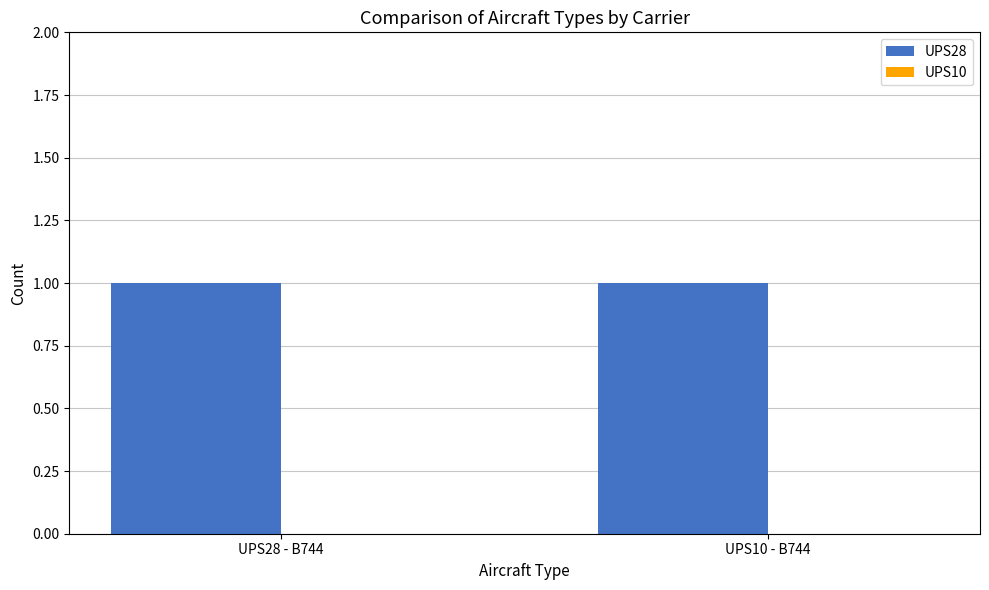

Rank the series at UPS28 - B744 from lowest to highest value.

UPS10, UPS28